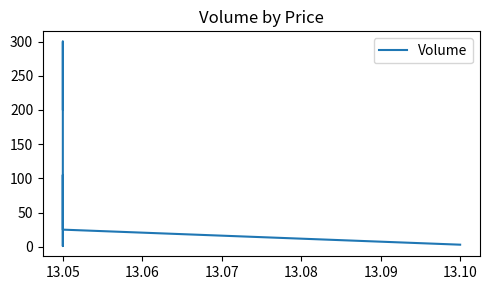

How many lines are shown in the chart?

1